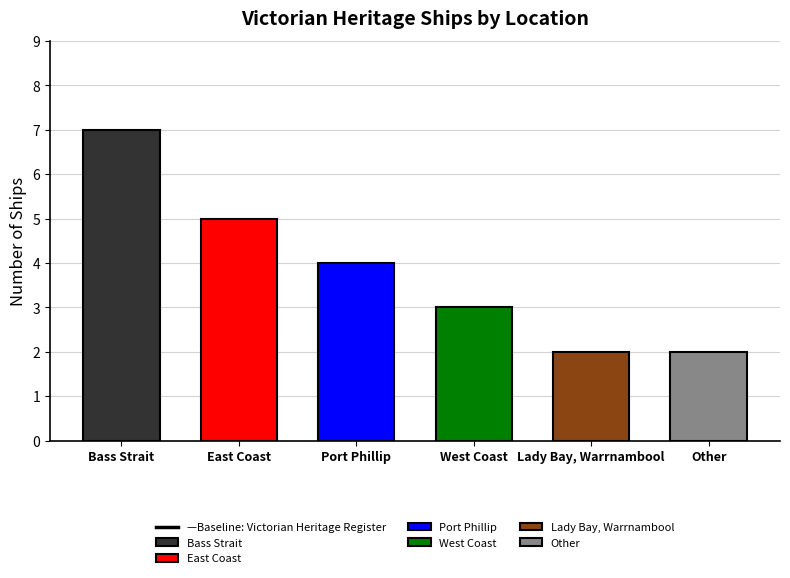

Reading left to right, list all the values displayed in this chart.

7	5	4	3	2	2